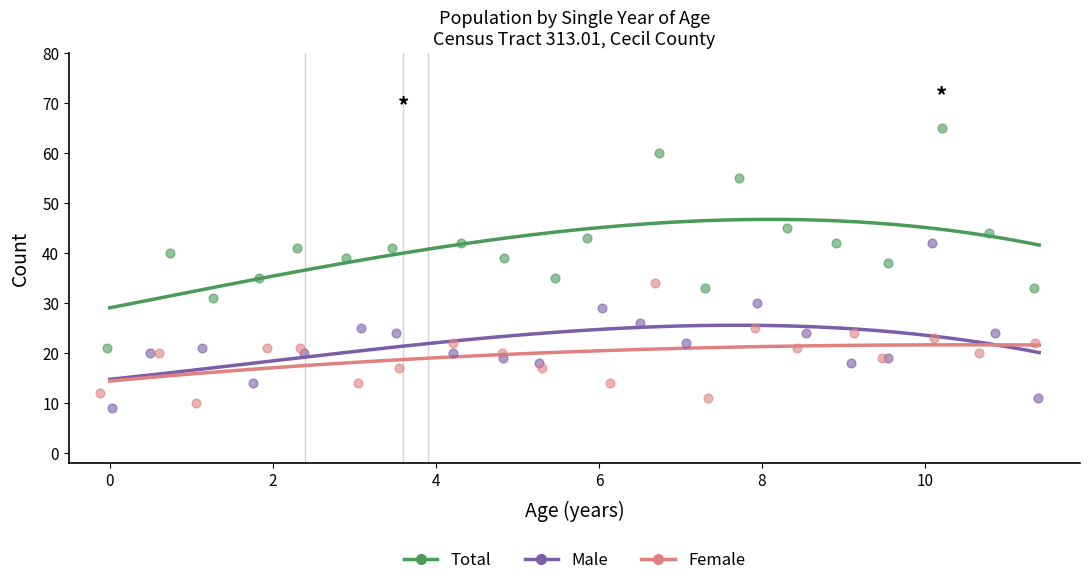

Which series has the largest Y range (max minus min)?

Total